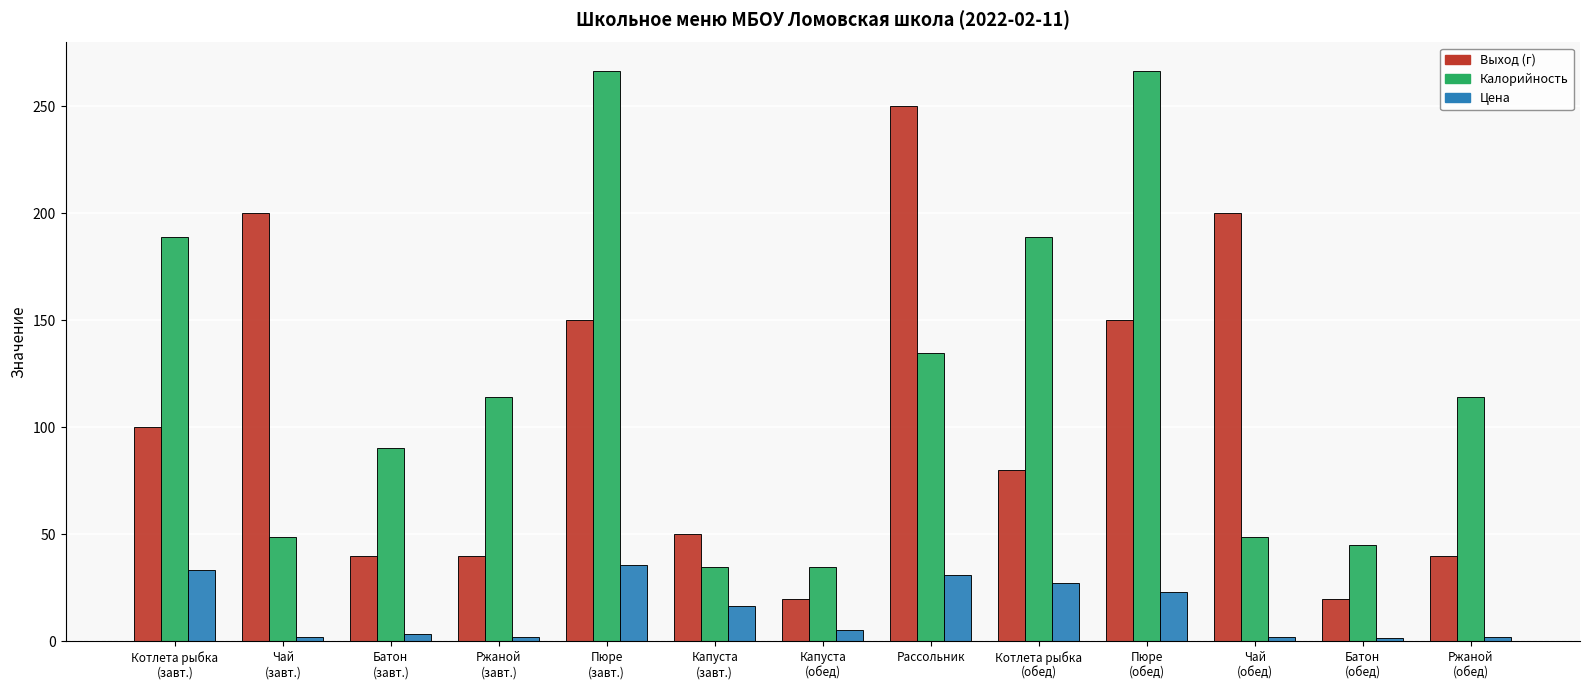

Between Капуста
(обед) and Батон
(обед), which series saw the biggest shift?

Калорийность